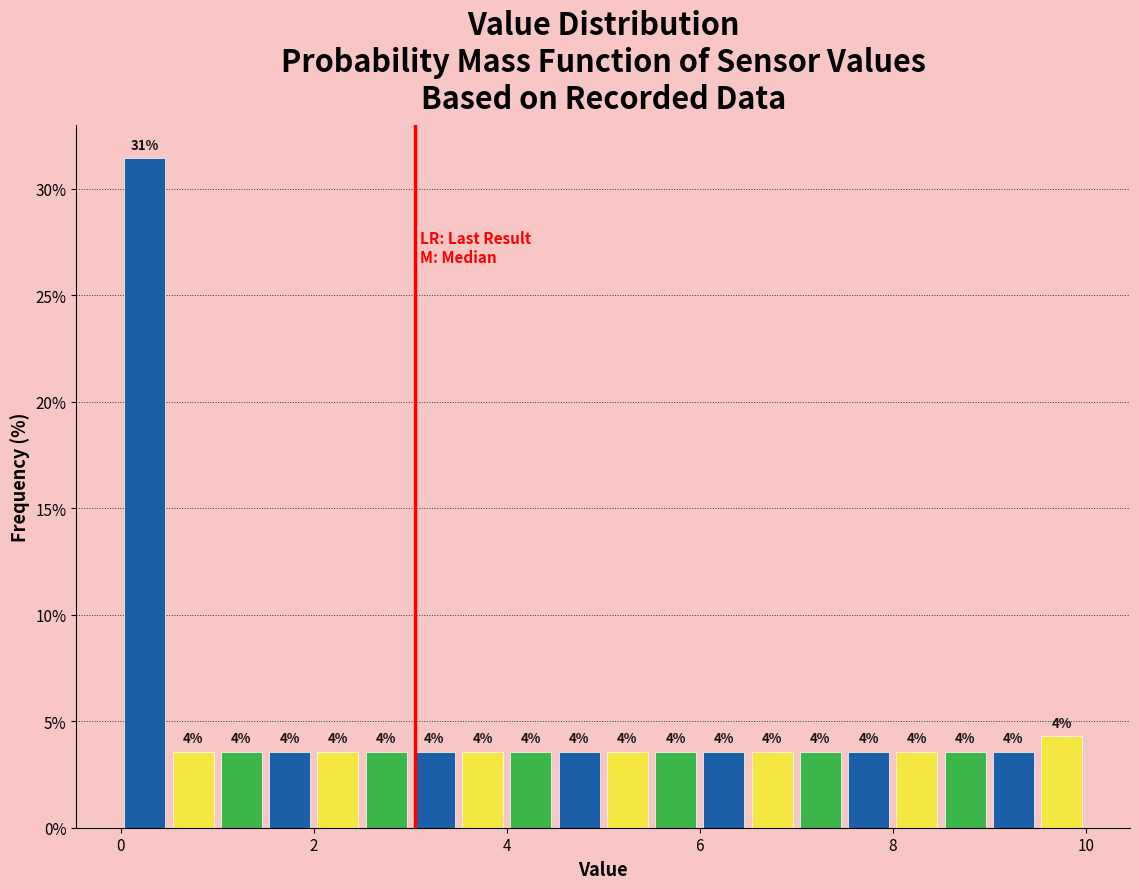

Around what value on the x-axis is the tallest bar? Give the approximate position of its centre, as read against the axis.

0.2